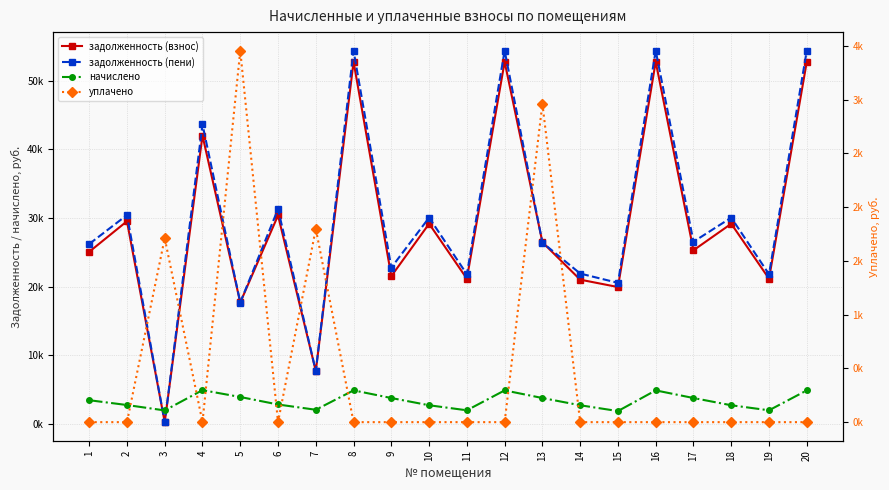

Between 14 and 9, which is larger?

9